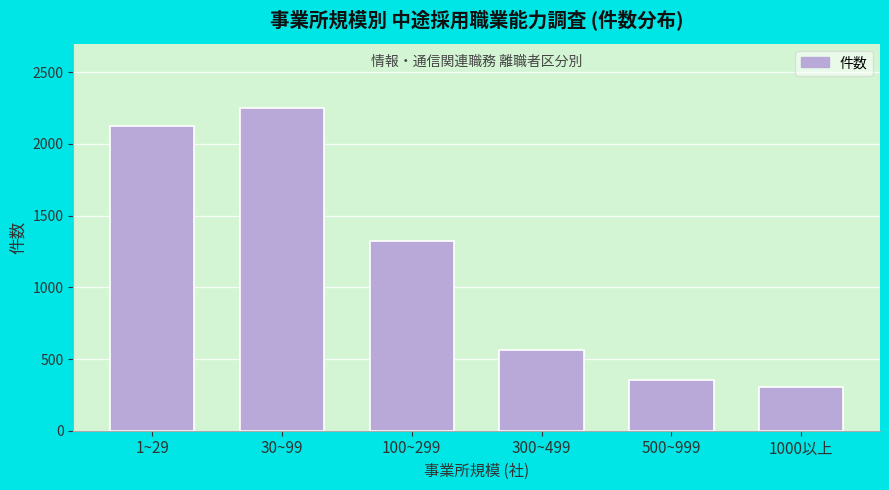

Reading right to left, what are all the values shown in this chart?

1000以上=307	500~999=356	300~499=566	100~299=1324	30~99=2249	1~29=2125